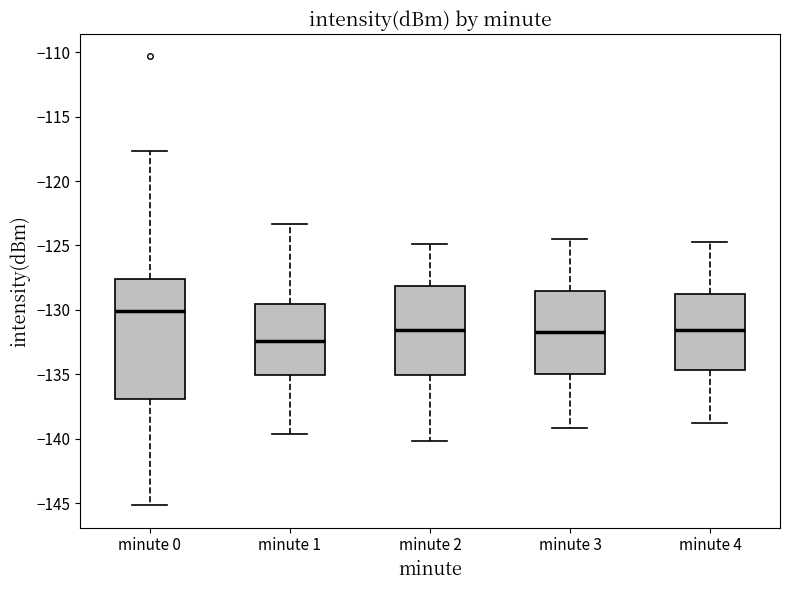

Reading left to right, read every box against the y-axis: the position of its median line, the range the box covers, and the ends of its whiskers. The values are not printed on the chart, so give them approximately, as read against the axis.

minute 0: median -130.0, box -137.0 to -127.5, whiskers -145.0 to -117.5
minute 1: median -132.5, box -135.0 to -129.5, whiskers -139.5 to -123.5
minute 2: median -131.5, box -135.0 to -128.0, whiskers -140.0 to -125.0
minute 3: median -131.5, box -135.0 to -128.5, whiskers -139.0 to -124.5
minute 4: median -131.5, box -134.5 to -129.0, whiskers -139.0 to -124.5